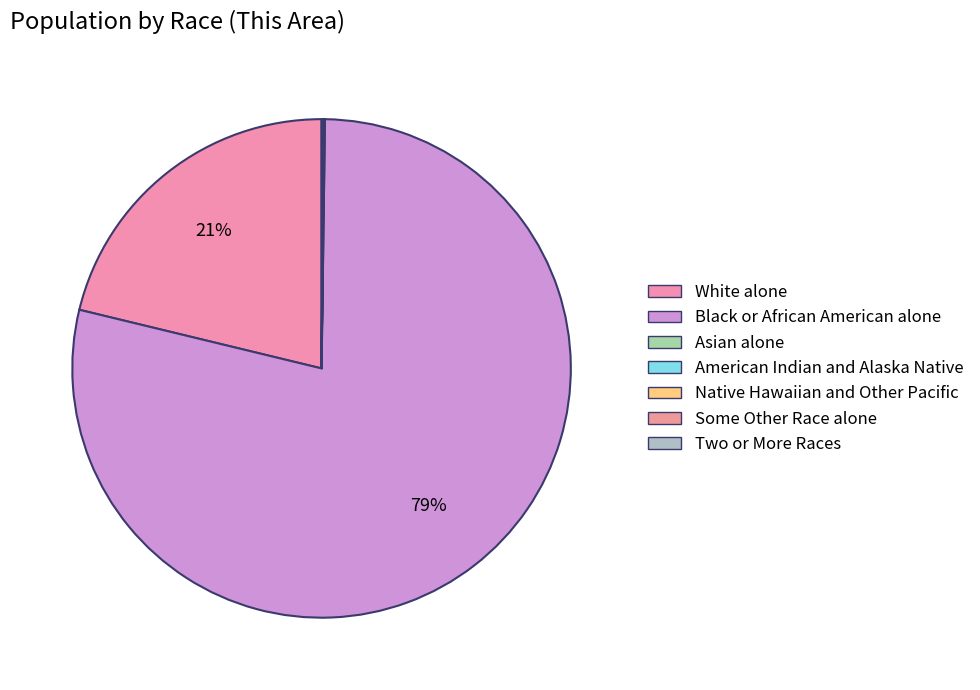

What is the change in value from Some Other Race alone to Two or More Races?

+15